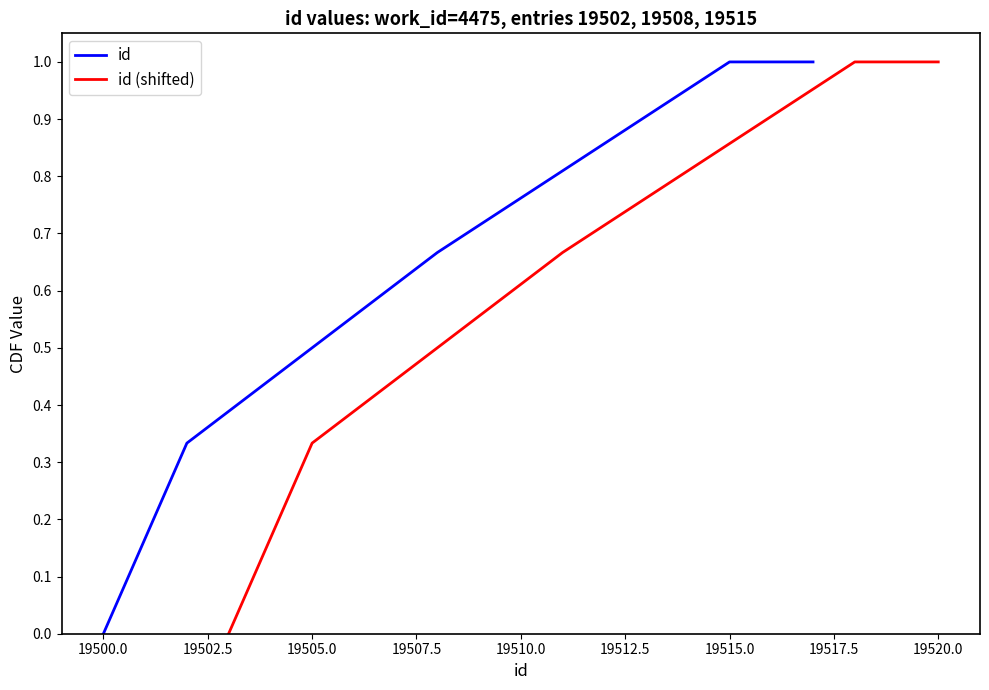

The id series shows 1.6 at 19515.0. True or false?

False